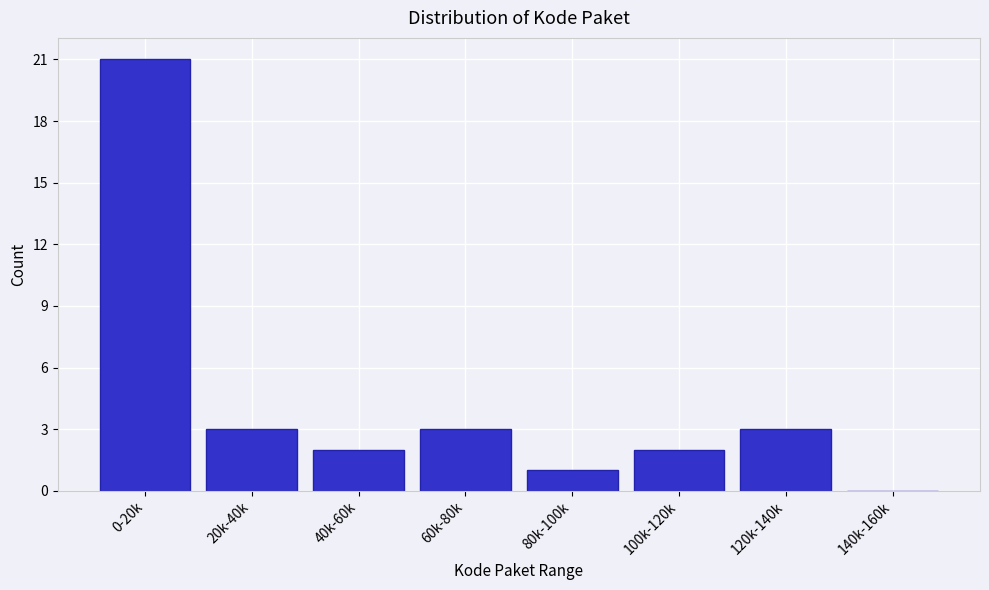

Reading right to left, what are all the values shown in this chart?

140k-160k=0	120k-140k=3	100k-120k=2	80k-100k=1	60k-80k=3	40k-60k=2	20k-40k=3	0-20k=21